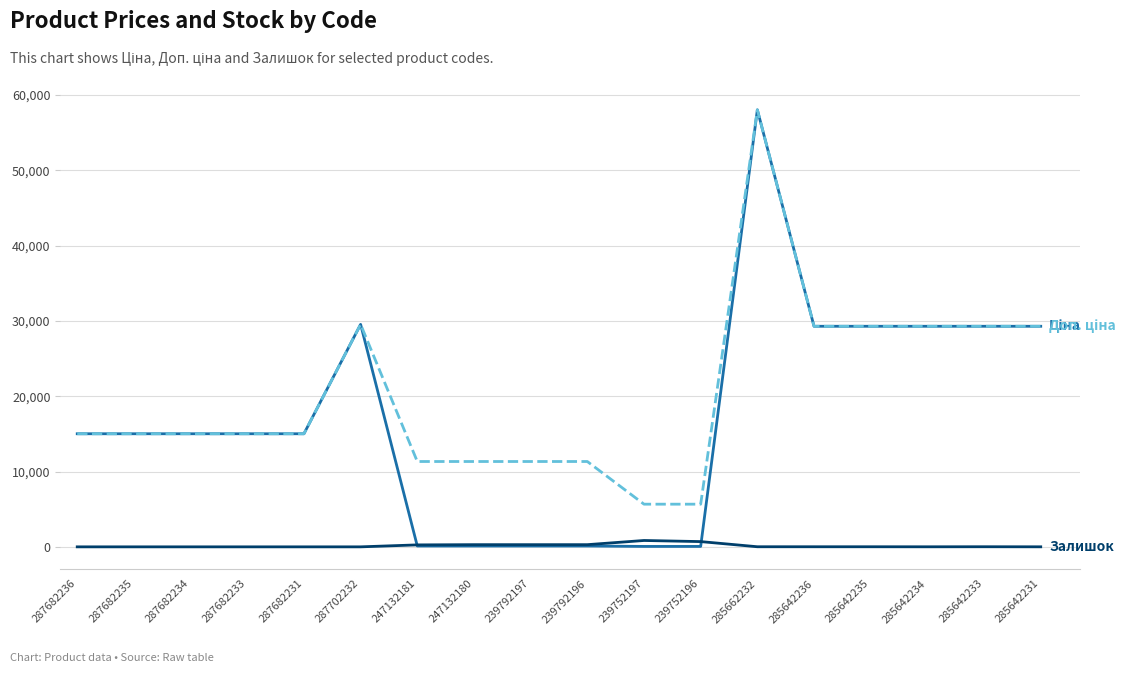

At which category is the sum across all series the highest?

285662232